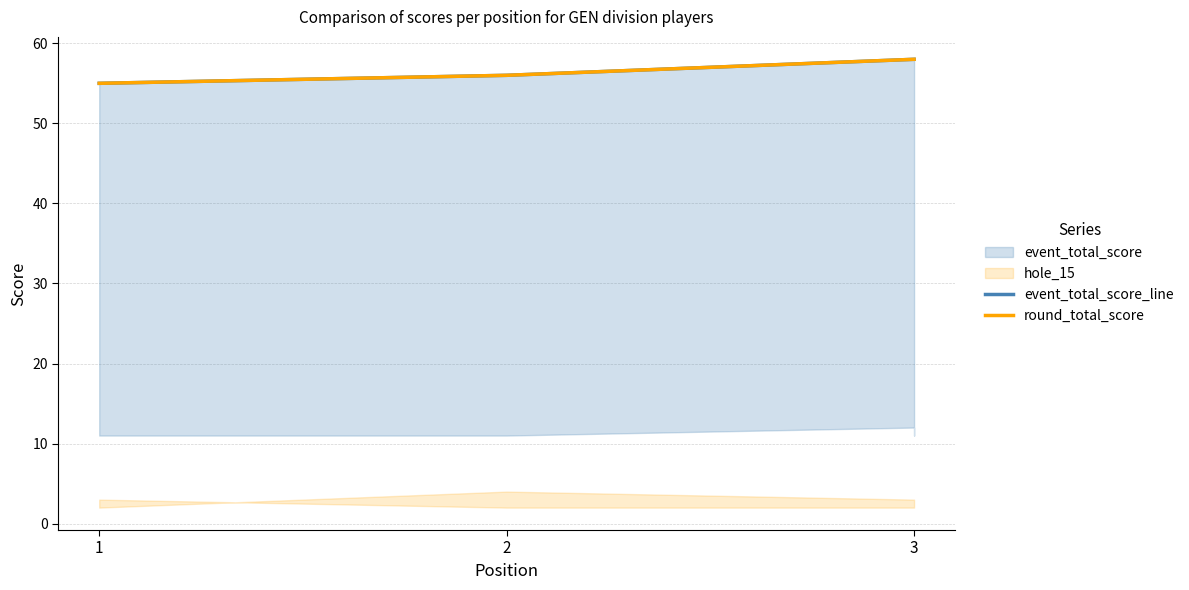

Read the event_total_score_line value at 3.

58